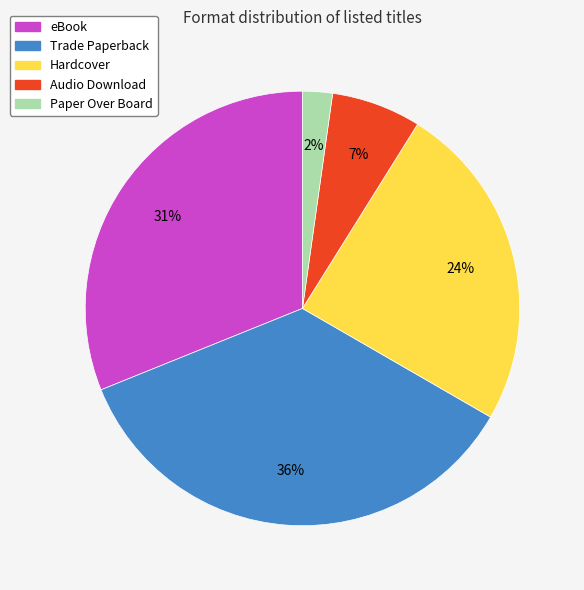

Which category has the biggest portion of the pie?

Trade Paperback